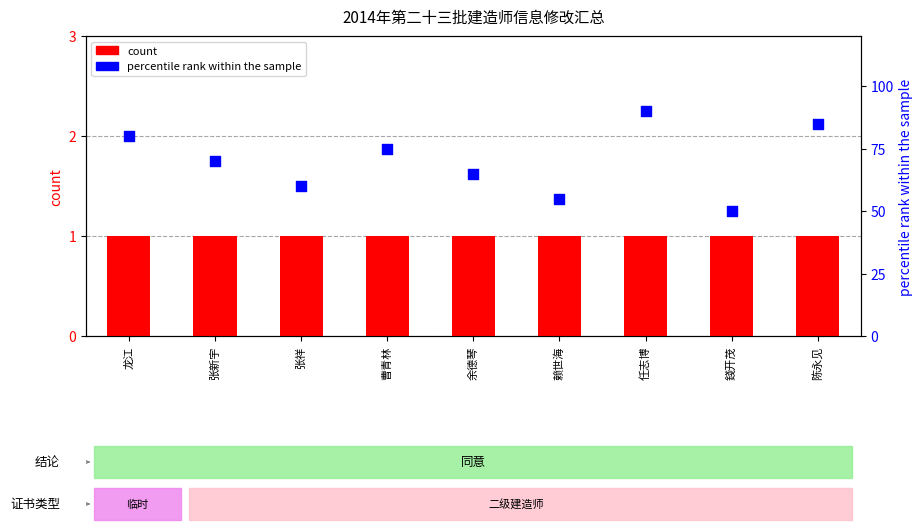

What are all the series names shown in the legend?

count, percentile rank within the sample